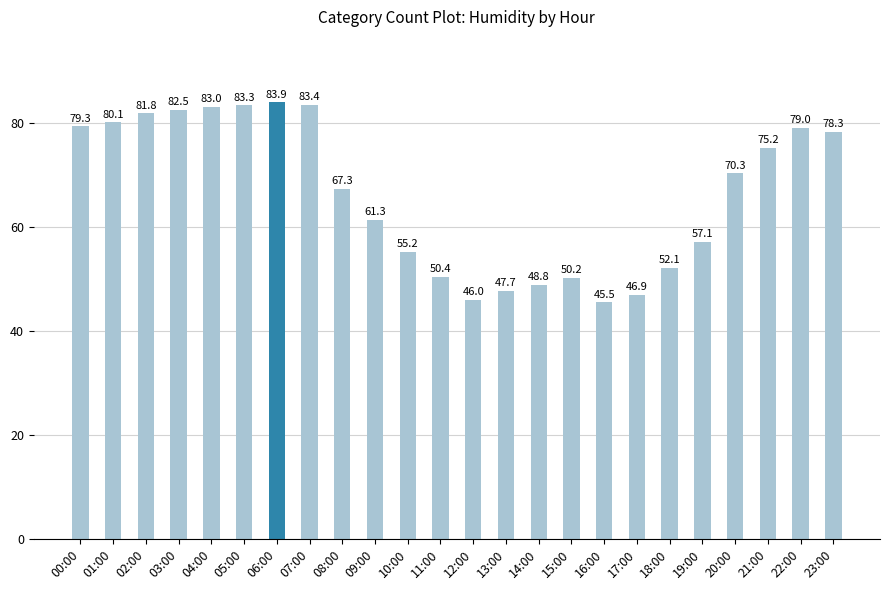

What position from the right is 11:00?

13